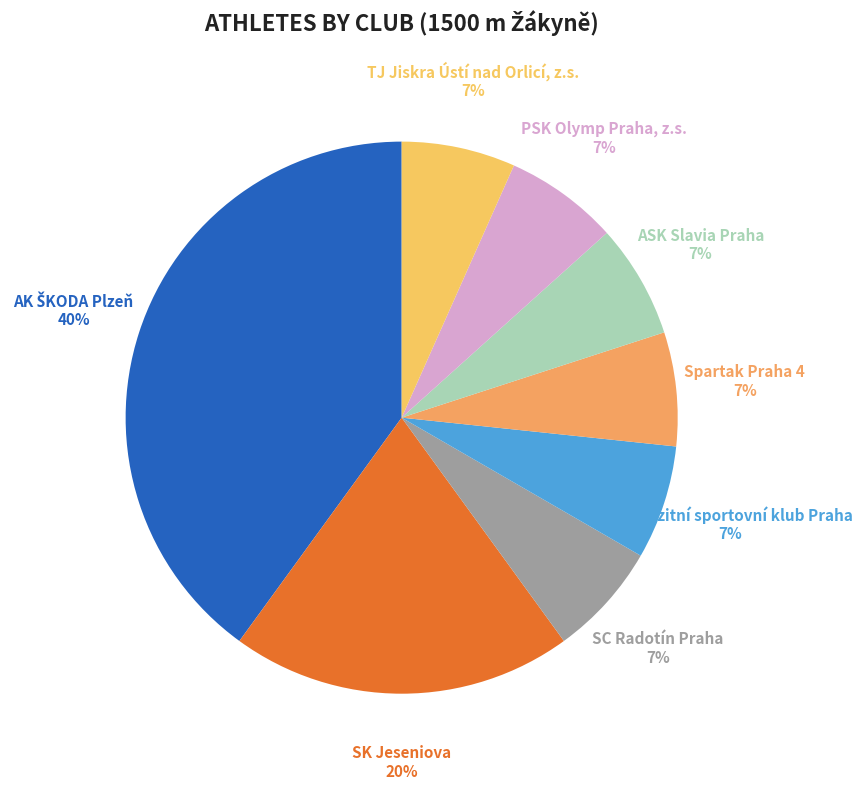

Combined, do PSK Olymp Praha, z.s. and ASK Slavia Praha account for over 50%?

No